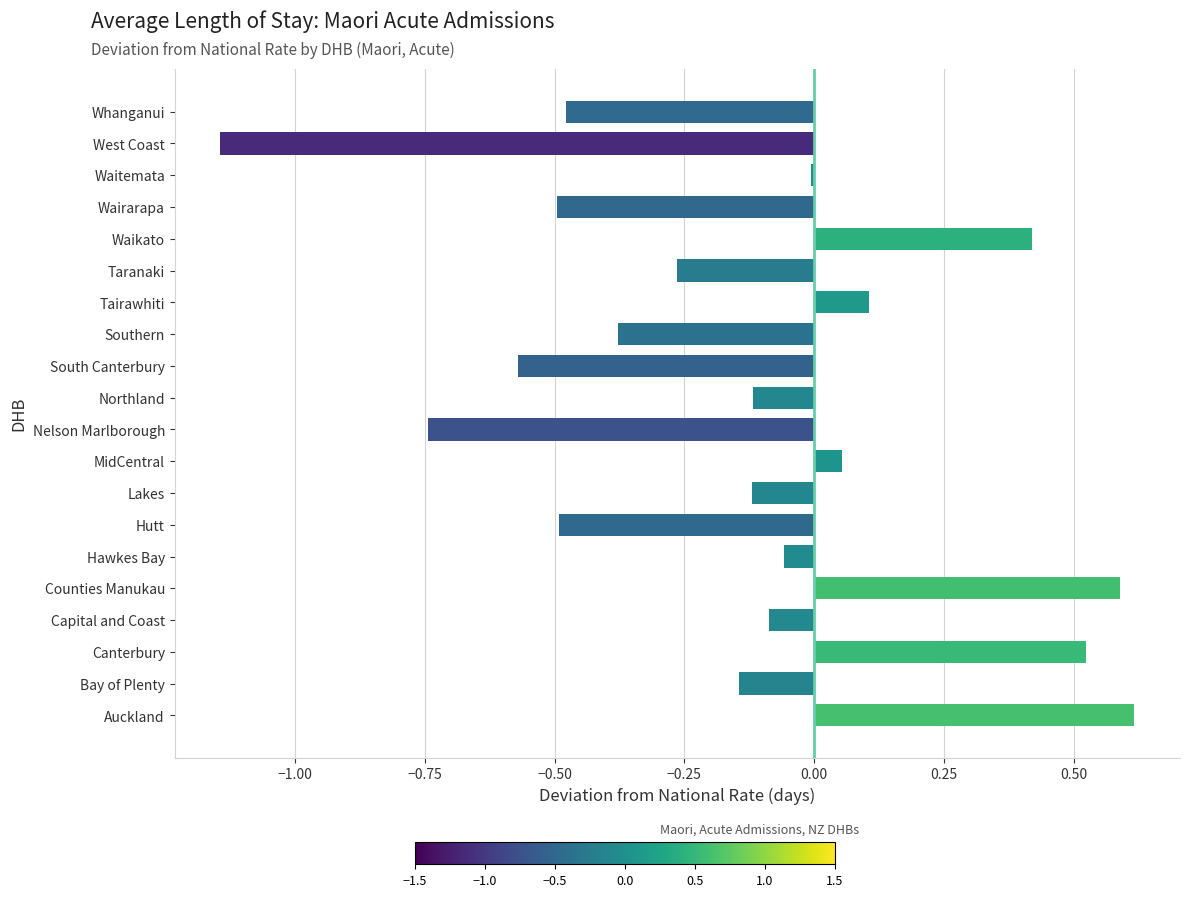

True or false: the data shows -0.0 at Northland.

False